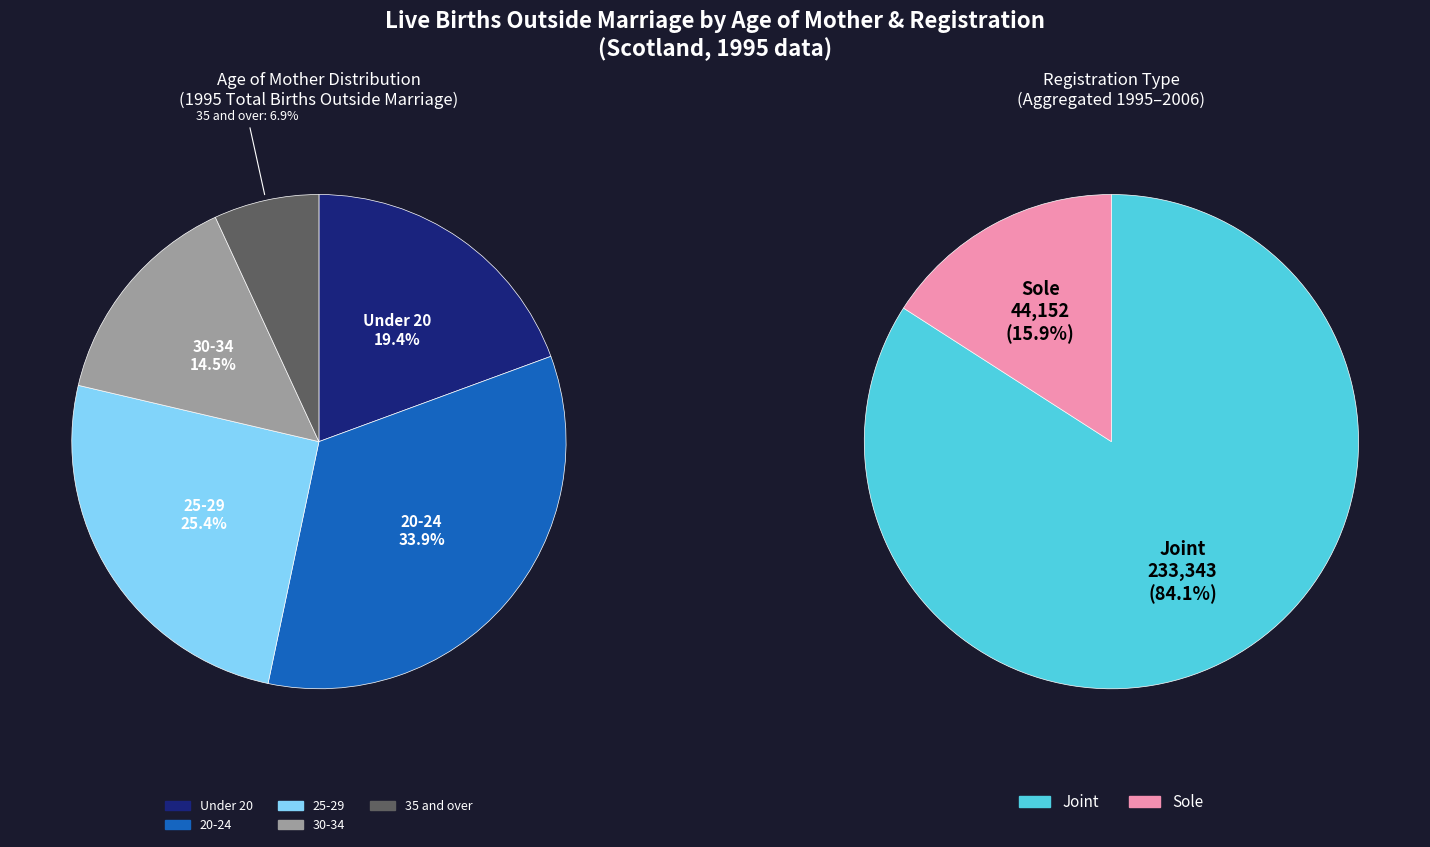

Do 1995 and 1997 together represent more than half of the pie?

No